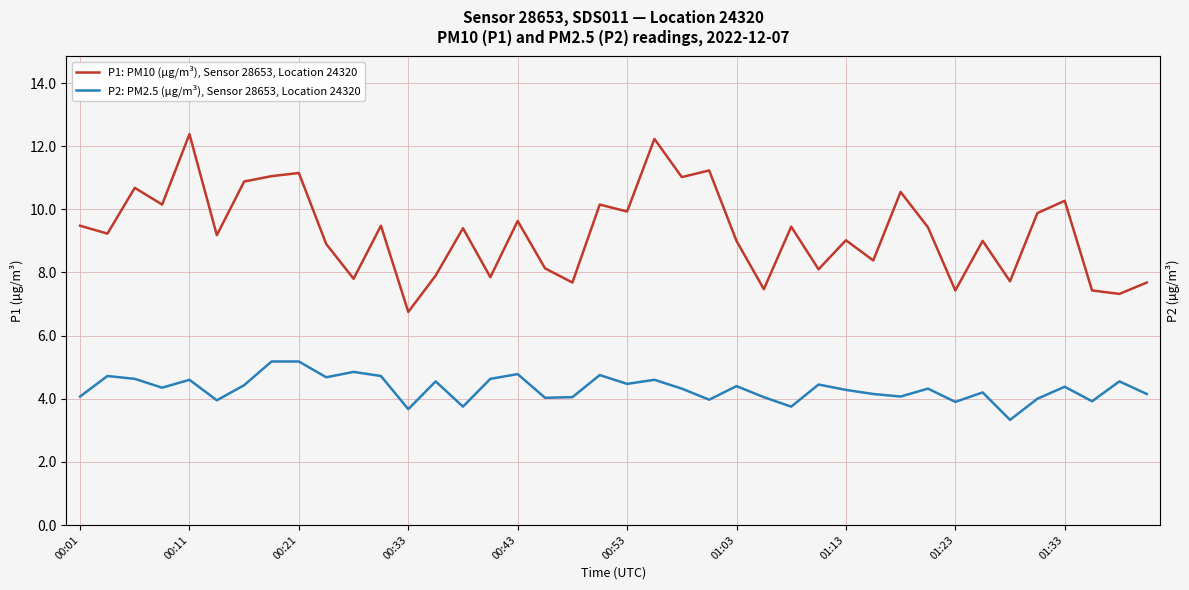

Which has a higher value, 26 or 22?

22